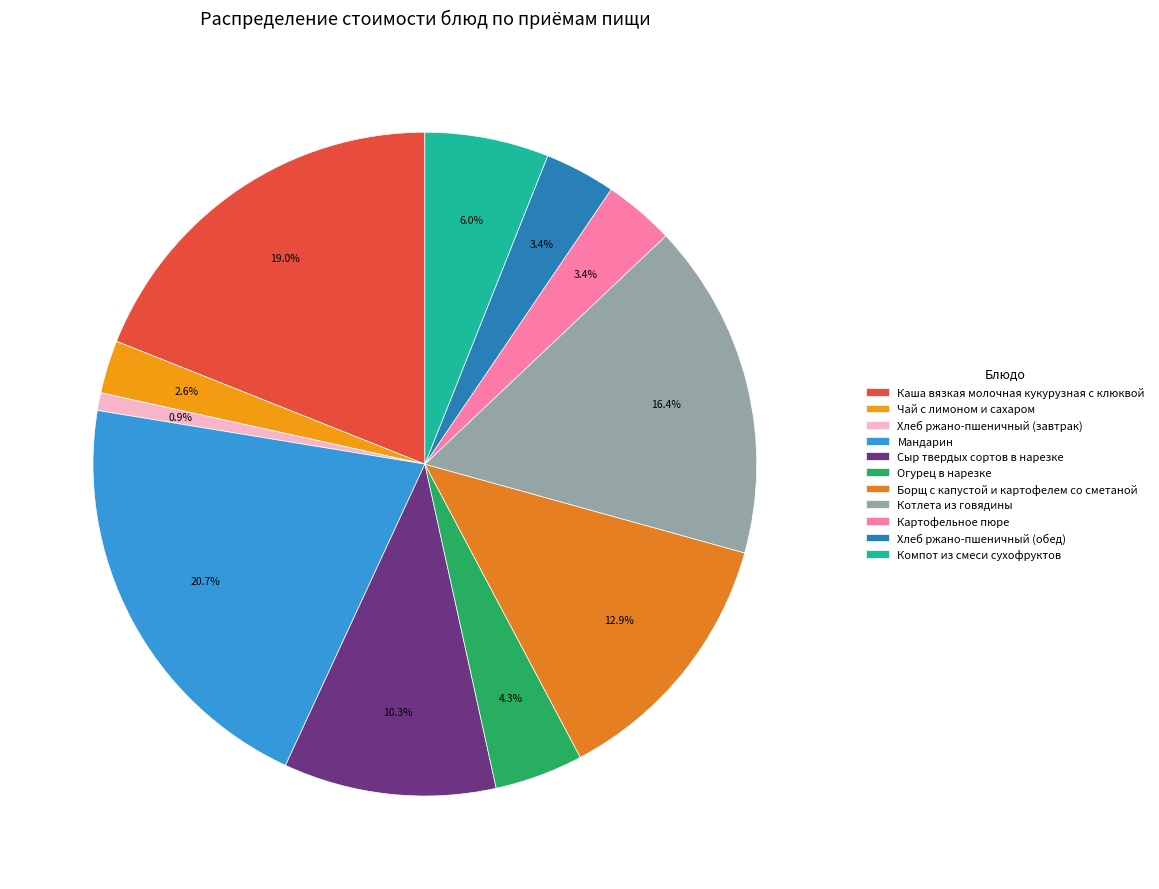

Which category has the smallest portion of the pie?

Хлеб ржано-пшеничный (завтрак)